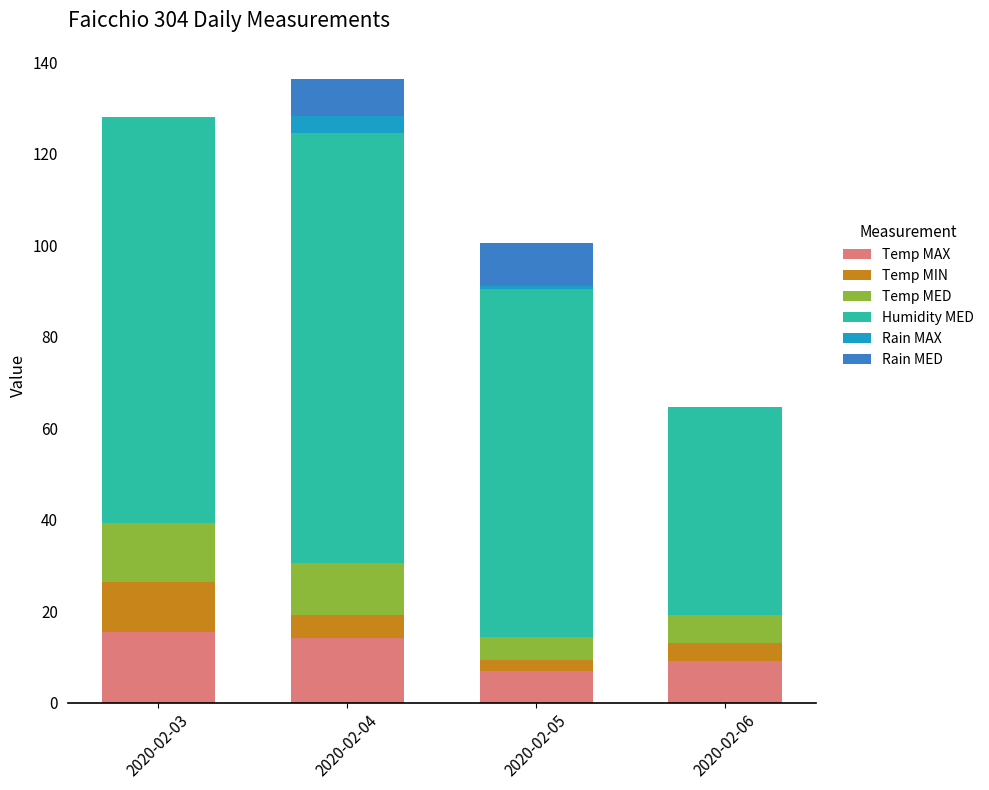

What is the total value across all series at 2020-02-03?

128.1